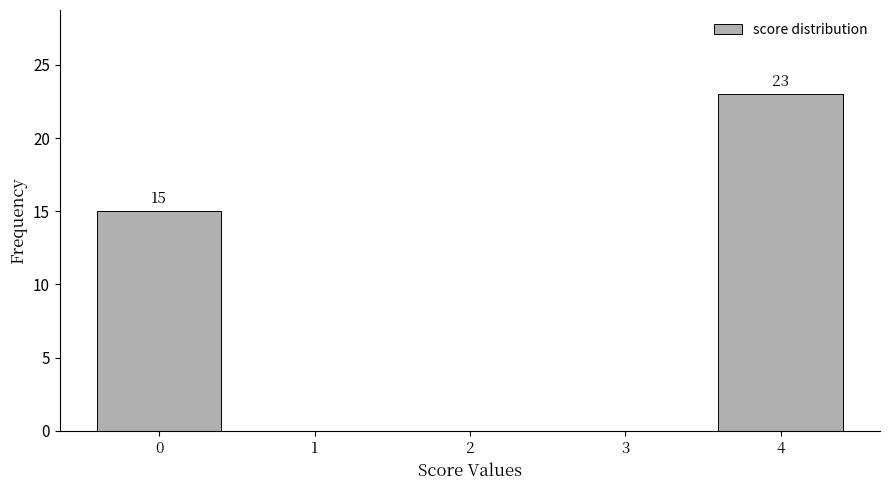

Over which range of the x-axis is the bar tallest?

3.5 to 4.5